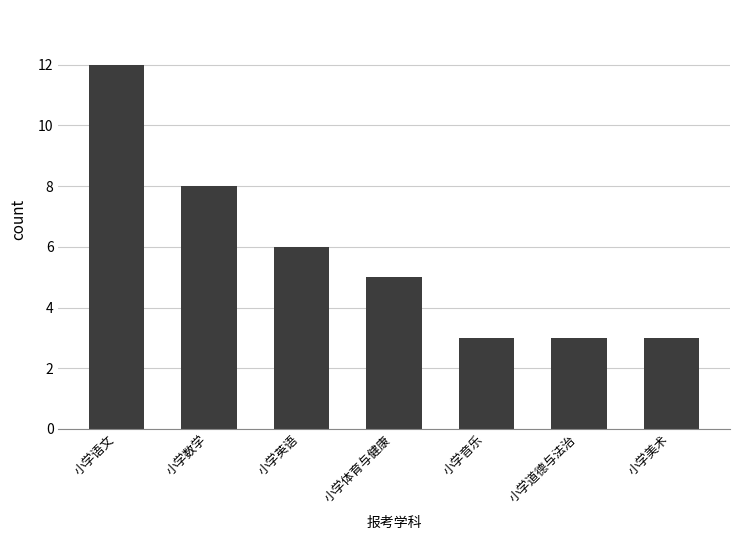

Is it true that the value at 小学道德与法治 is 3?

True